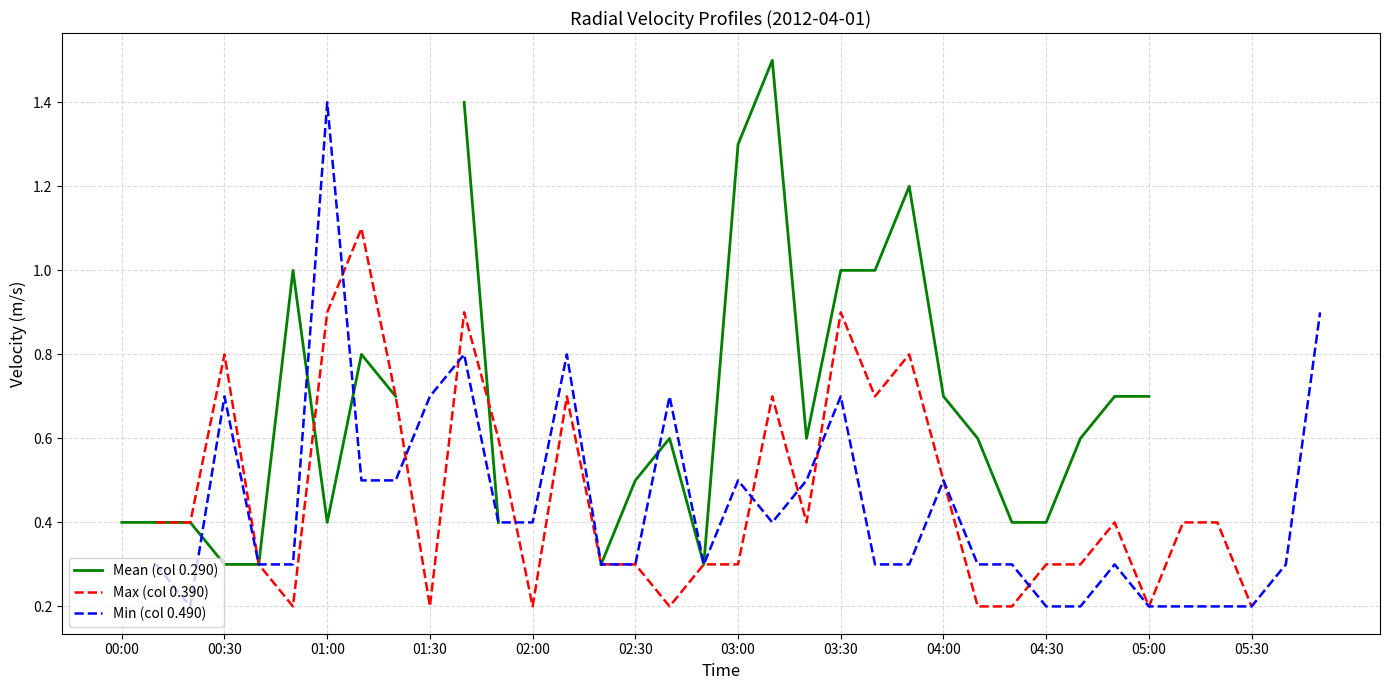

Which series changed the most between 20 and 30?

Min (col 0.490)